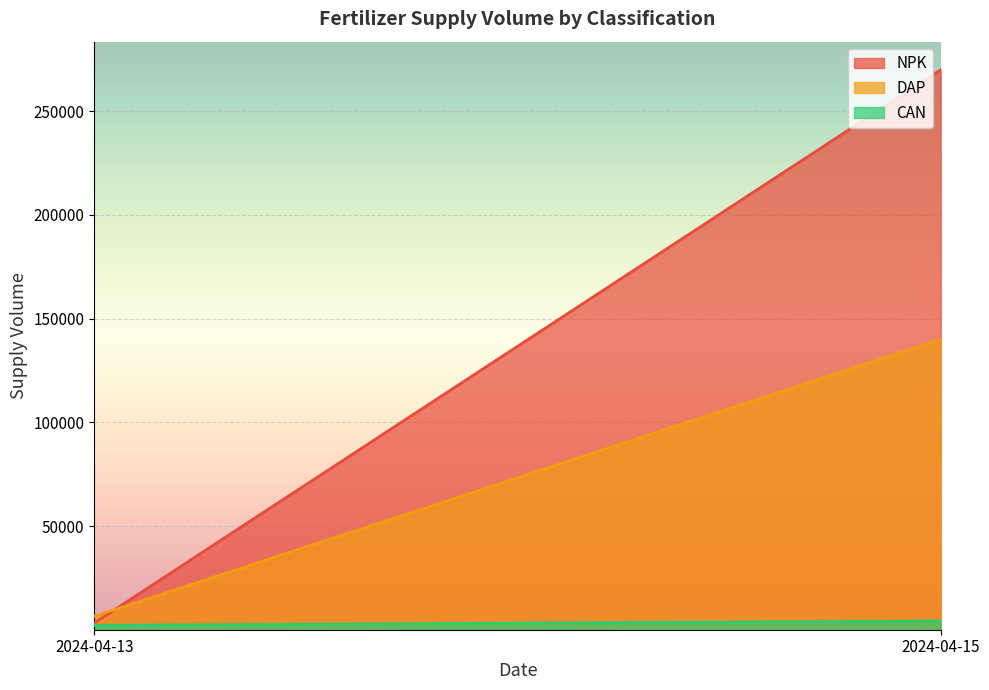

Between 2024-04-13 and 2024-04-15, which series saw the biggest shift?

NPK